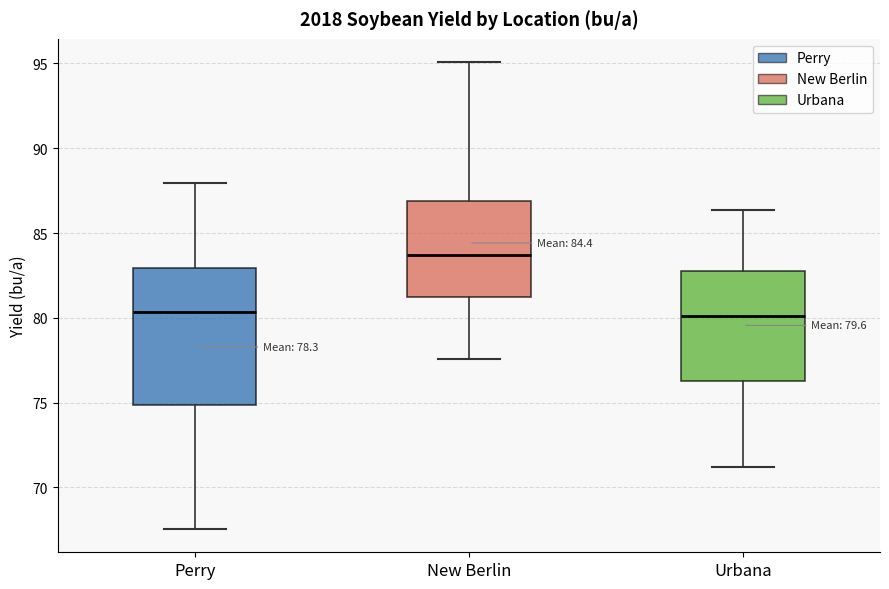

Comparing the boxes themselves (not the whiskers), which one is the tallest?

Perry